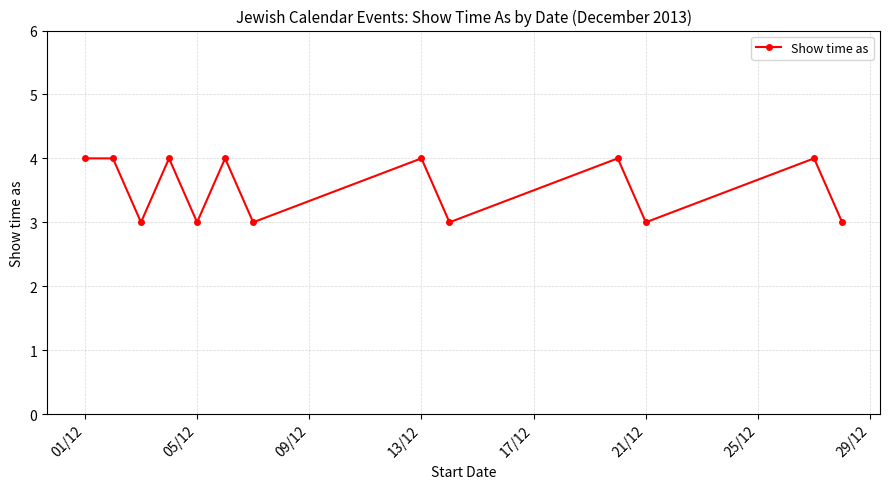

How many interior local valleys (lower than both neighbors) does the data have?

5